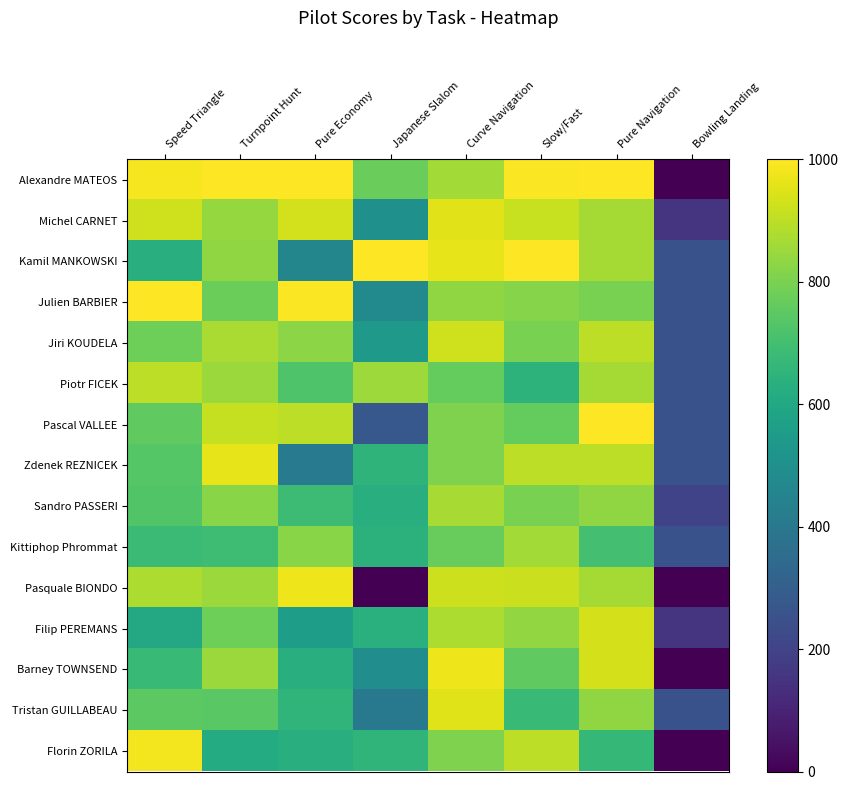

Count the number of categories in the chart.

8